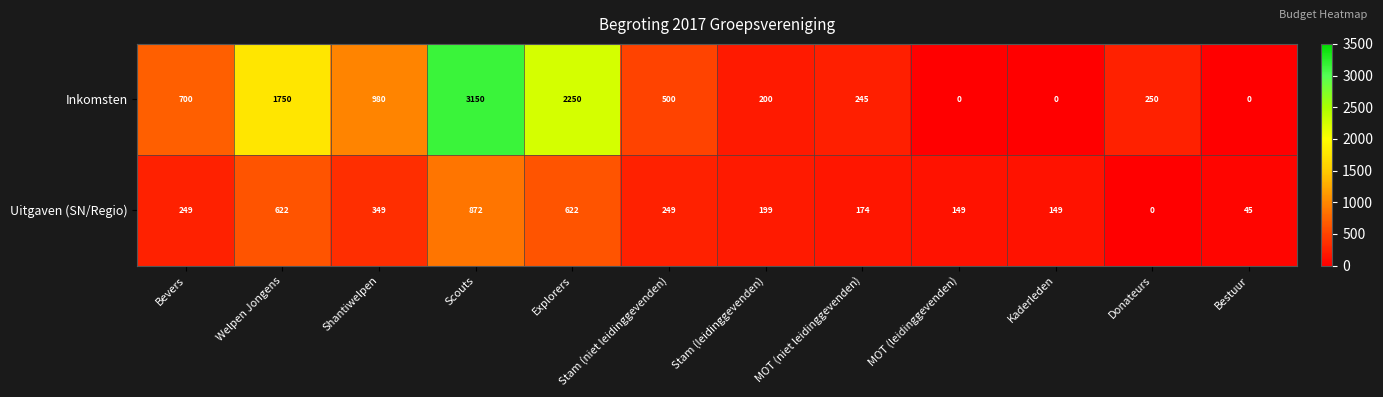

What is the approximate value of Uitgaven (SN/Regio) at Bevers, to the nearest 100?

200